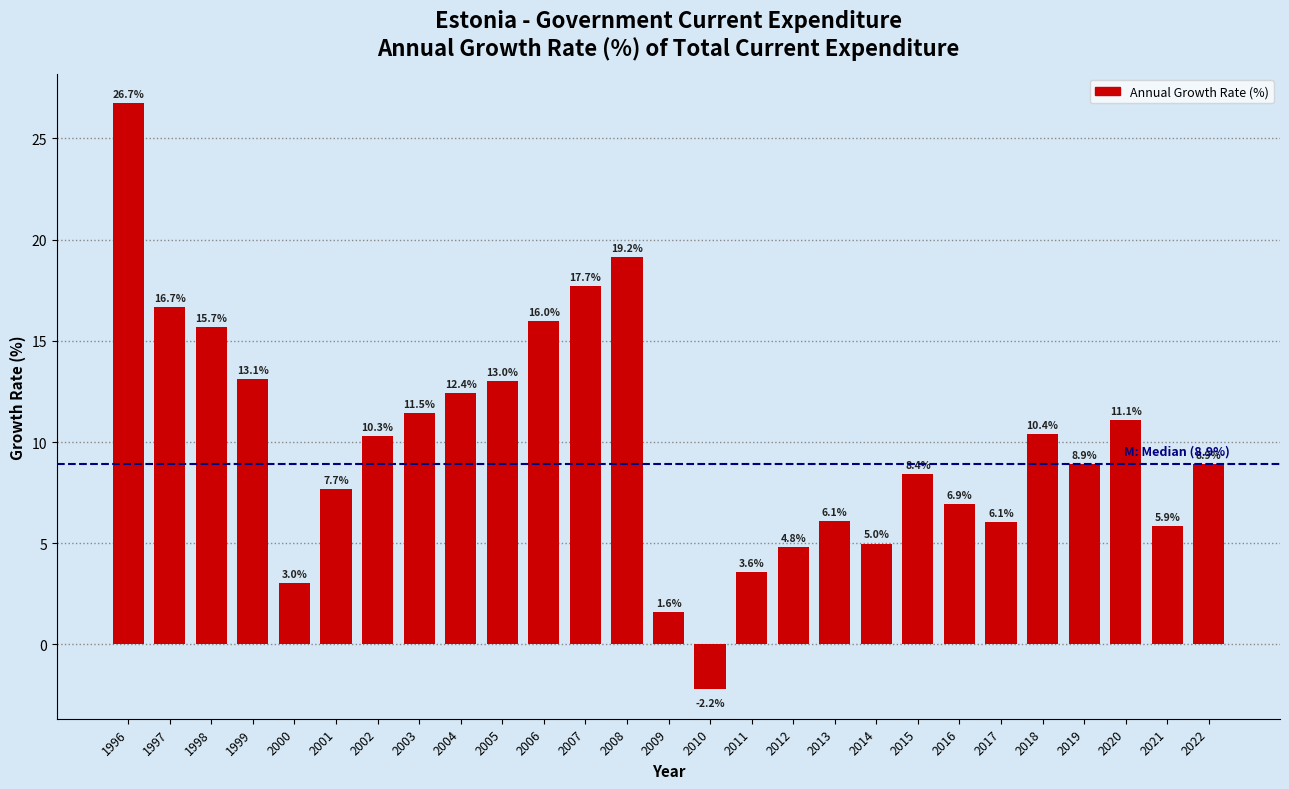

Reading left to right, what are all the values shown in this chart?

1996=26.7	1997=16.7	1998=15.7	1999=13.1	2000=3.0	2001=7.7	2002=10.3	2003=11.5	2004=12.4	2005=13.0	2006=16.0	2007=17.7	2008=19.2	2009=1.6	2010=-2.2	2011=3.6	2012=4.8	2013=6.1	2014=5.0	2015=8.4	2016=6.9	2017=6.1	2018=10.4	2019=8.9	2020=11.1	2021=5.9	2022=8.9